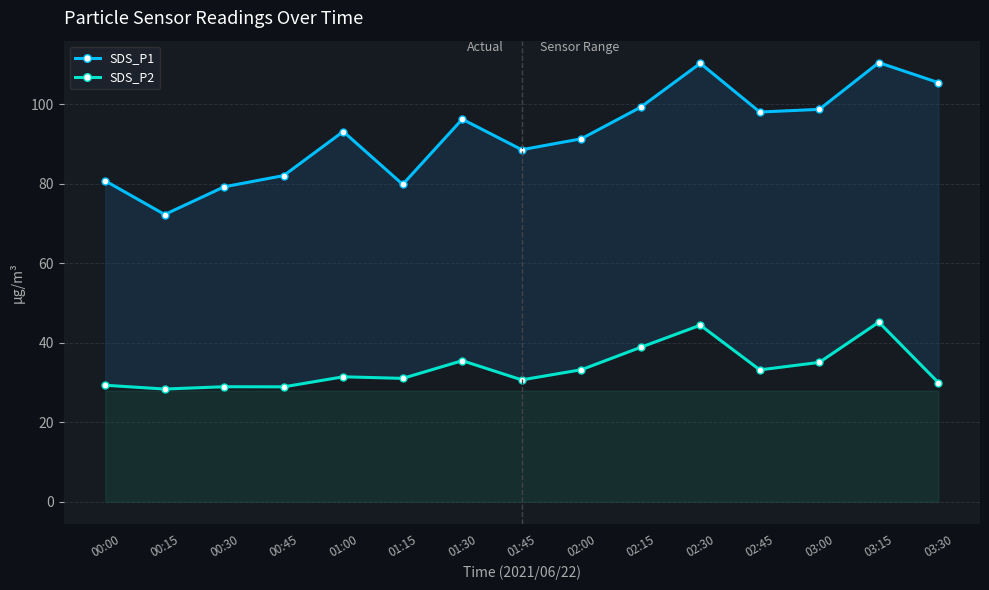

How many data points does each series have?

15